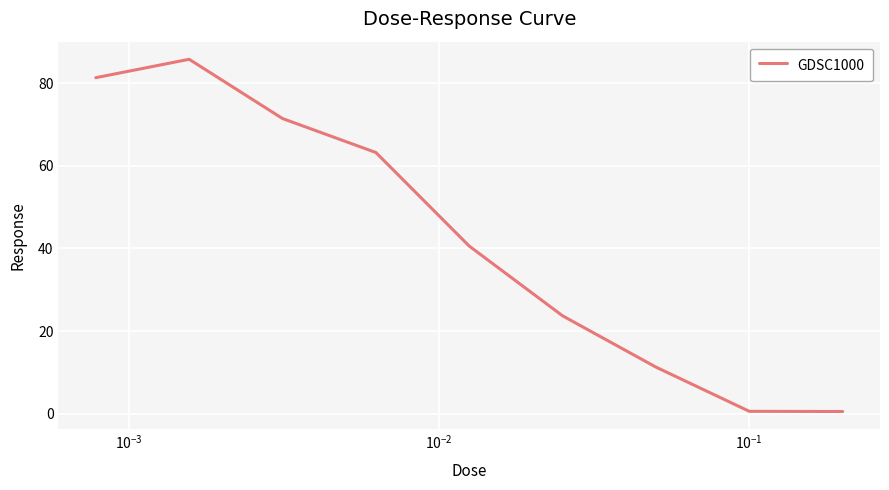

What is the sum of all values?

378.4